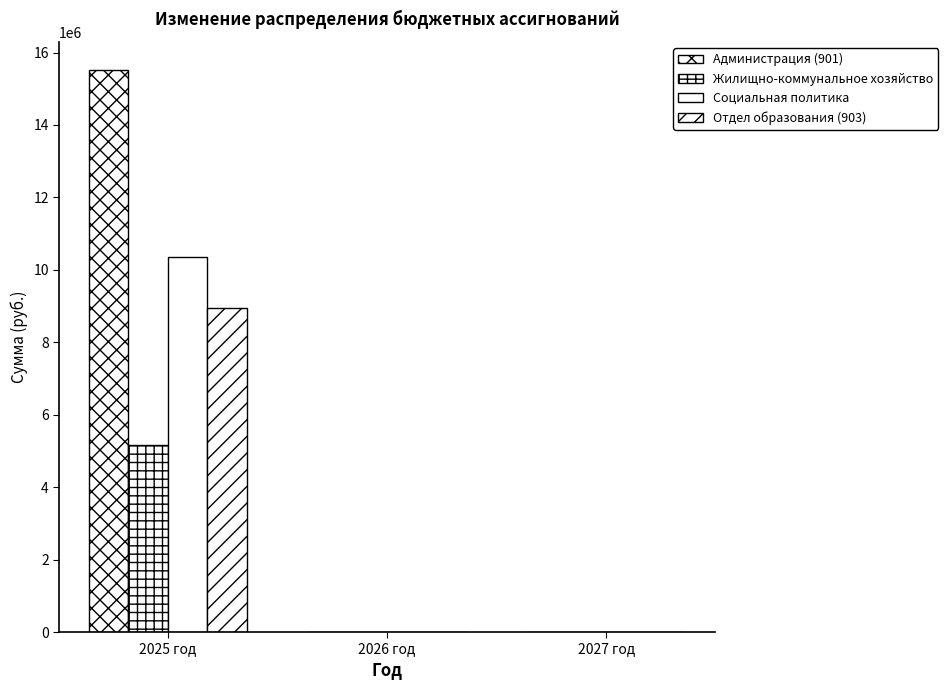

Is the value of Социальная политика at 2026 год greater than the value of Отдел образования (903) at 2025 год?

No